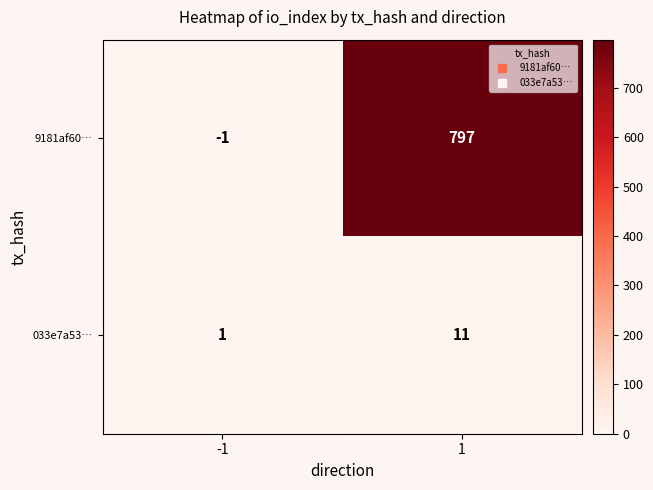

Which label corresponds to the largest value in the chart?

1